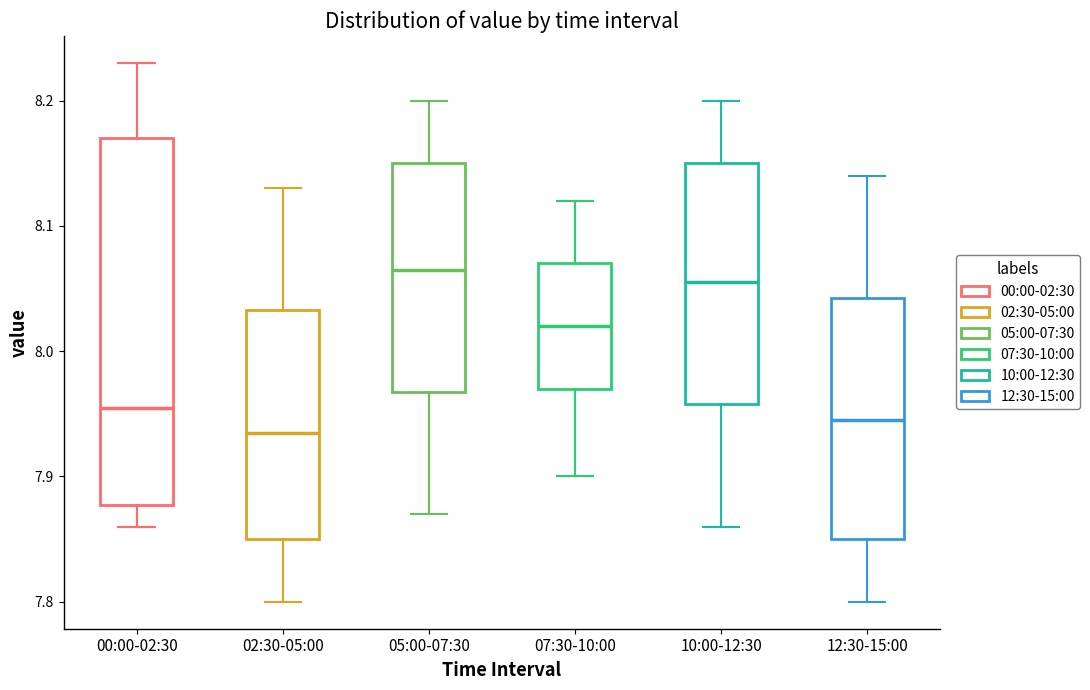

Comparing the boxes themselves (not the whiskers), which one is the tallest?

00:00-02:30